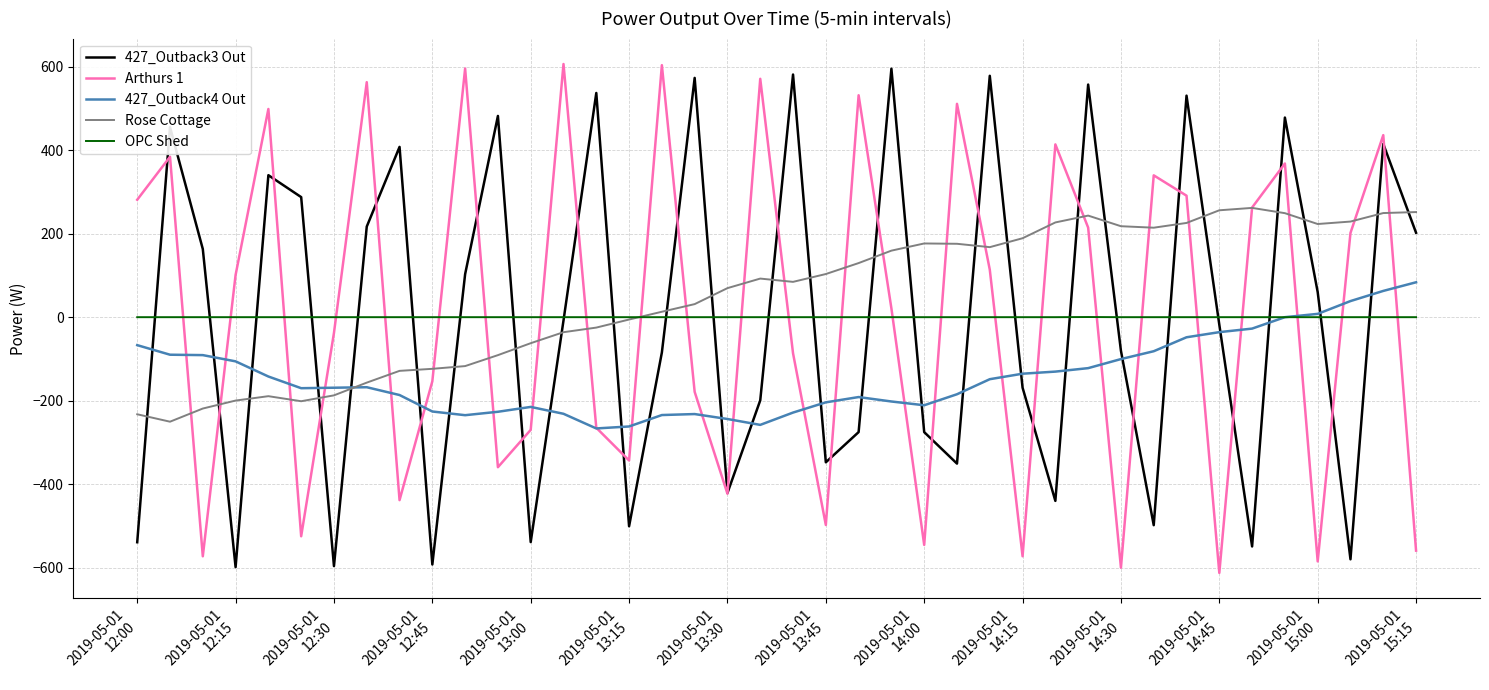

What is the highest value of the 427_Outback3 Out series?

595.0